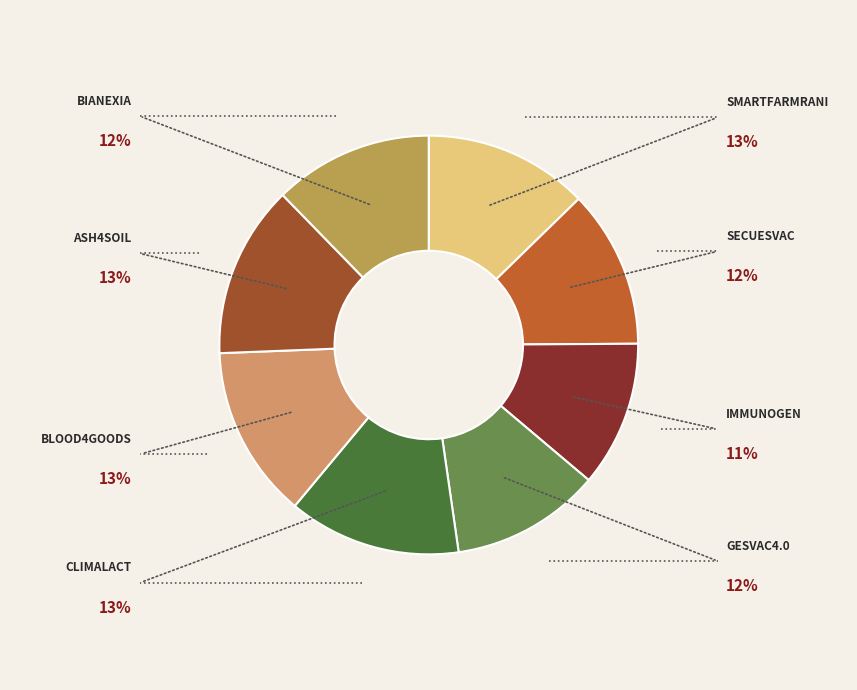

Rank the categories by value from highest to lowest.

CLIMALACT, Ash4Soil, BLOOD4GOODS, SMARTFARMRANI, BIANEXIA, SECUESVAC, GESVAC4.0, IMMUNOGEN